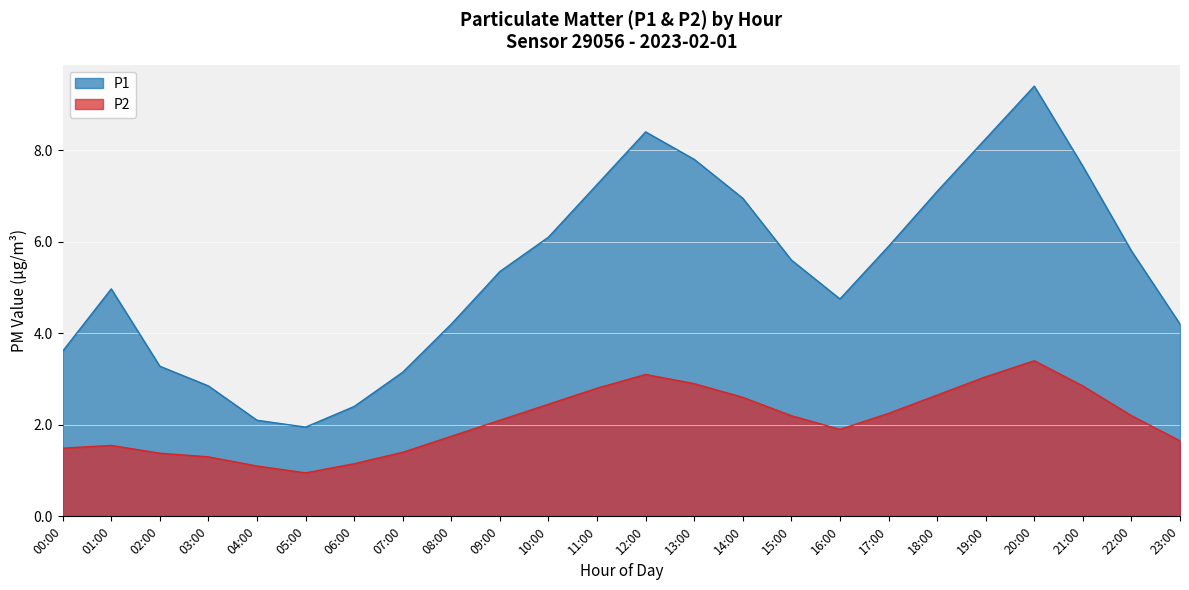

What is the sum of all P2 values?

50.2